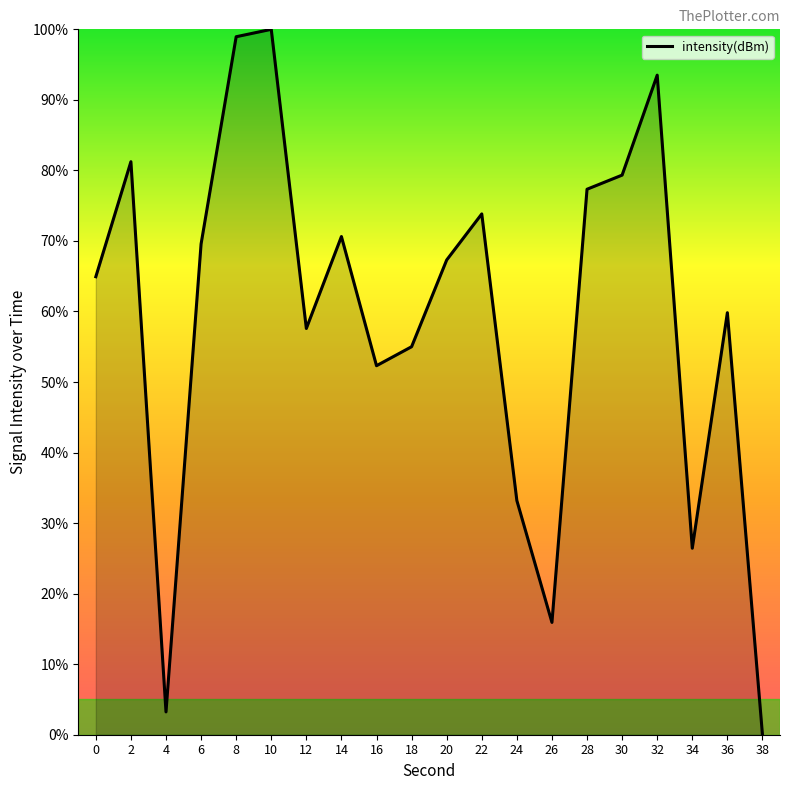

Rank the categories by value from lowest to highest.

38, 4, 26, 34, 24, 16, 18, 12, 36, 0, 20, 6, 14, 22, 28, 30, 2, 32, 8, 10